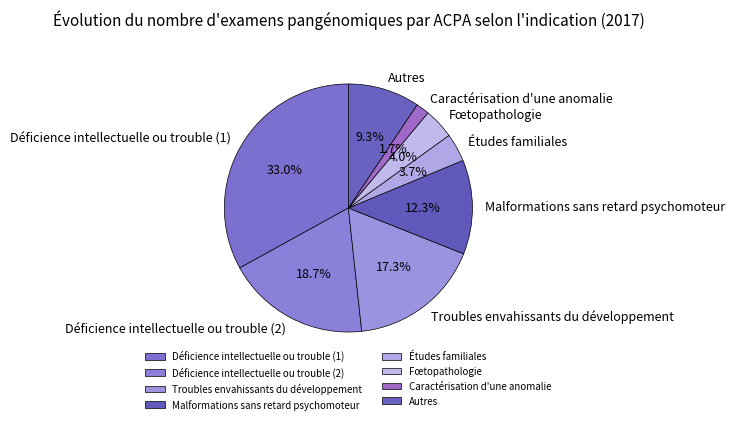

Is the sum of Caractérisation d'une anomalie and Malformations sans retard psychomoteur greater than half?

No